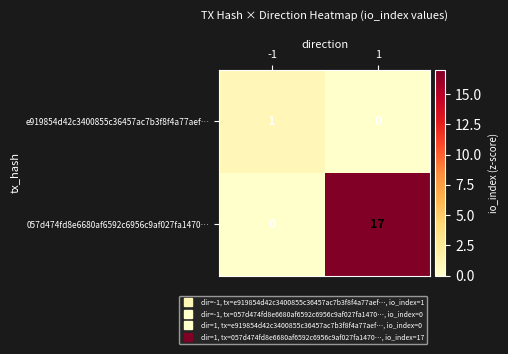

What is the sum of the 057d474fd8e6680af6592c6956c9af027fa1470… values at -1 and 1?

17